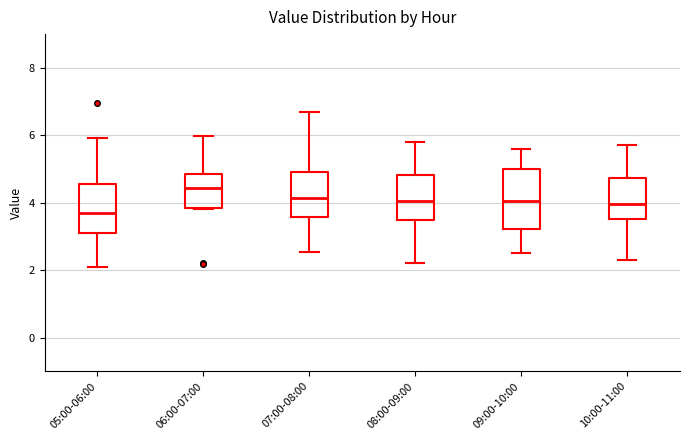

Comparing the boxes themselves (not the whiskers), which one is the tallest?

09:00-10:00